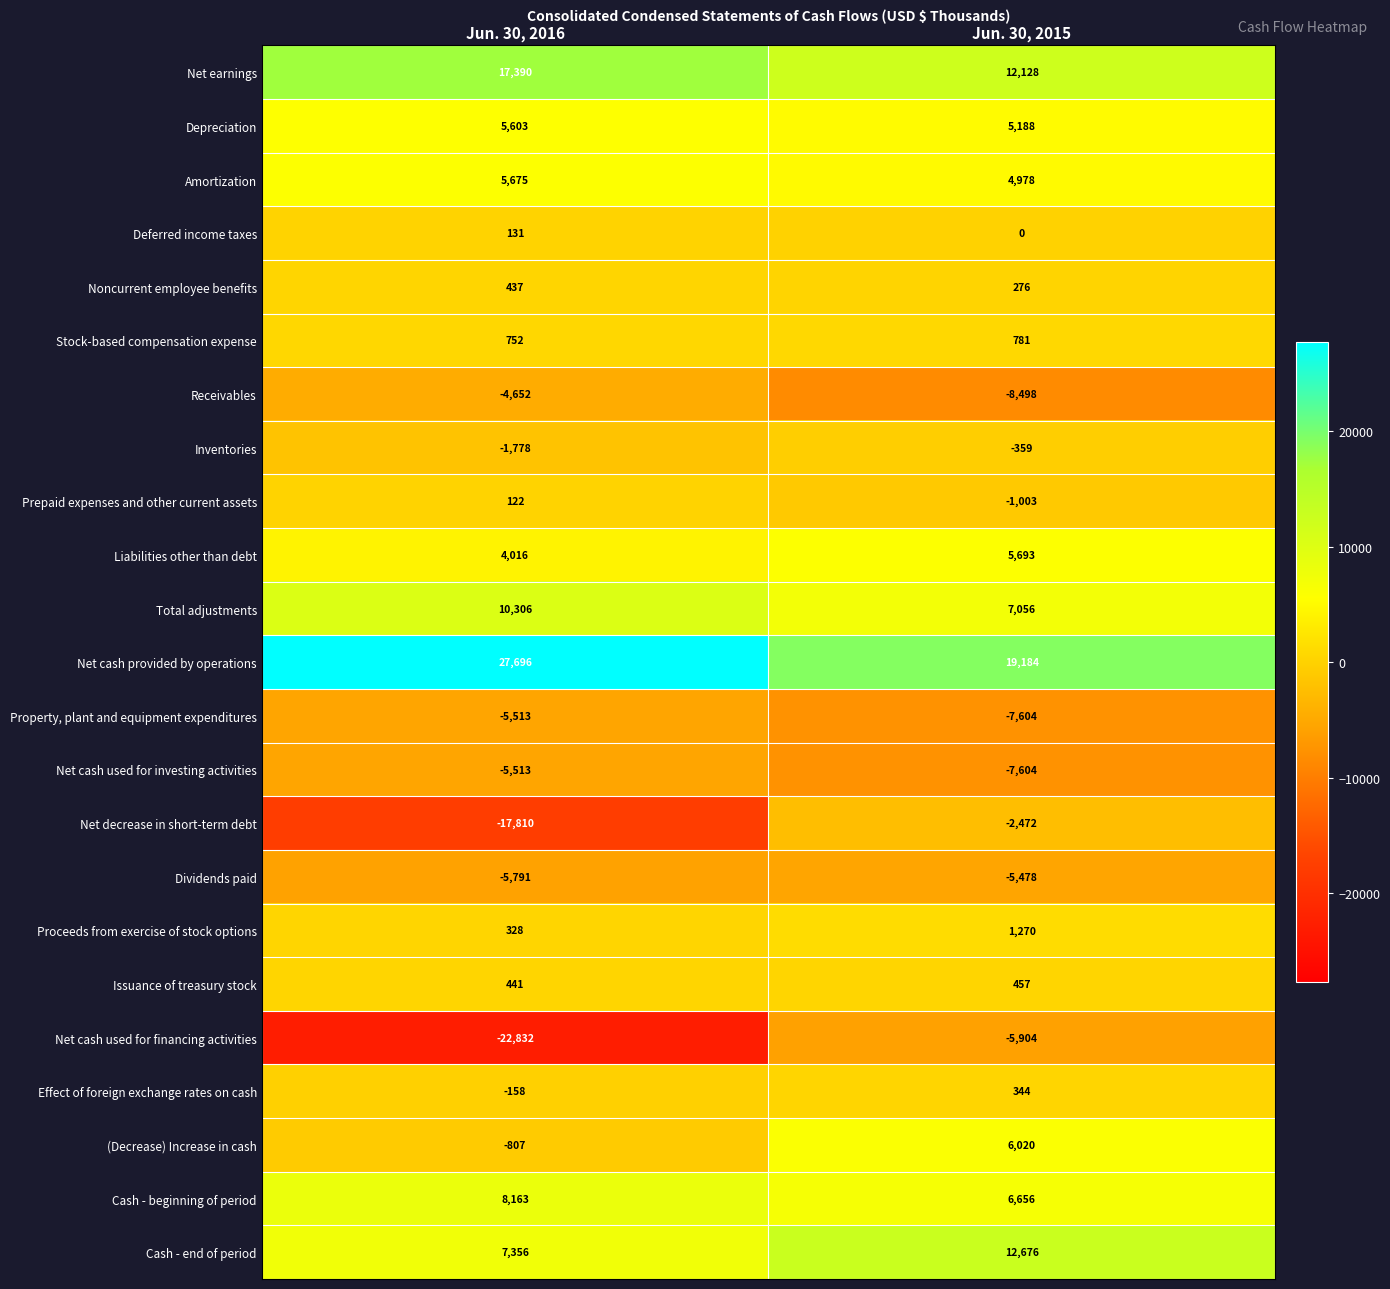

What is the average value of the Receivables series?

-6575